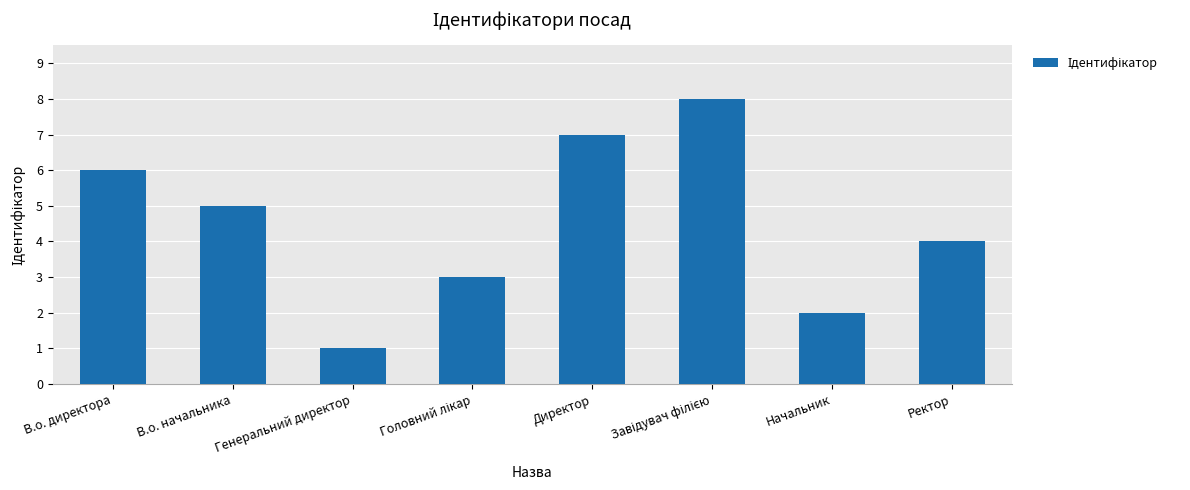

True or false: the data shows 5 at Ректор.

False